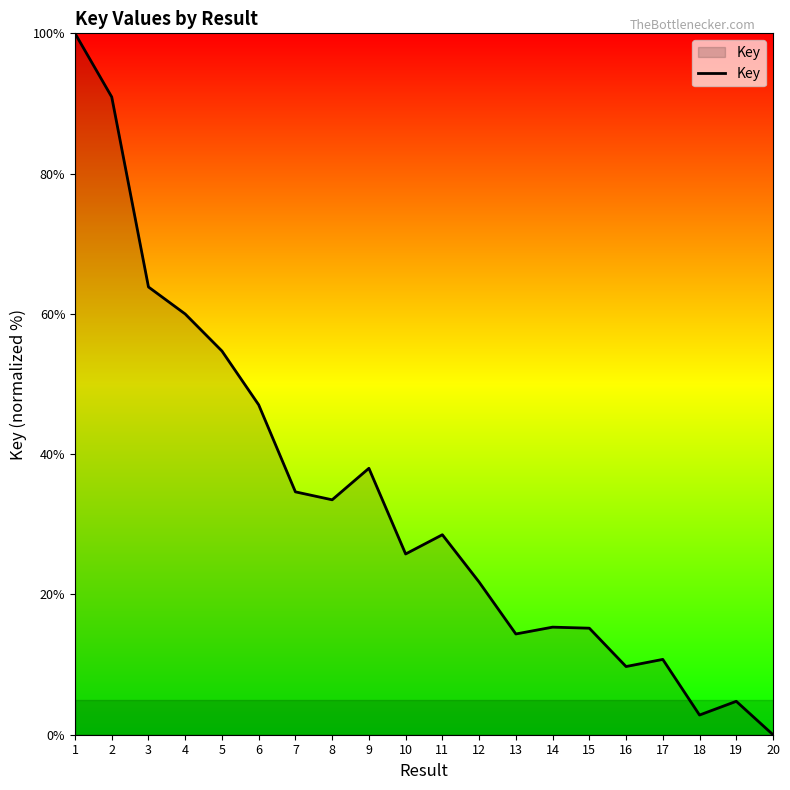

Between 8 and 11, which is larger?

8